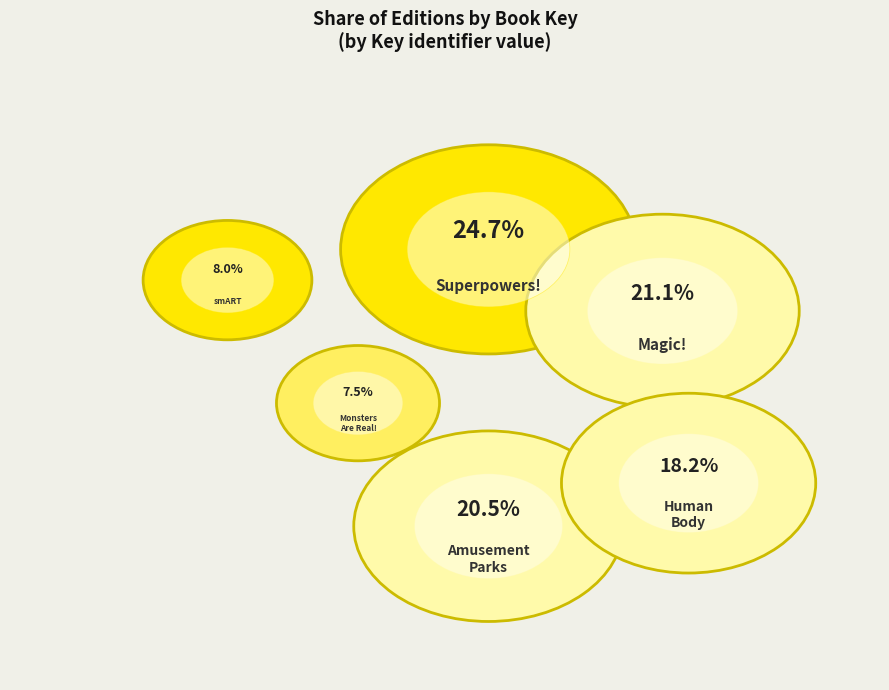

Count the number of slices in the pie.

6